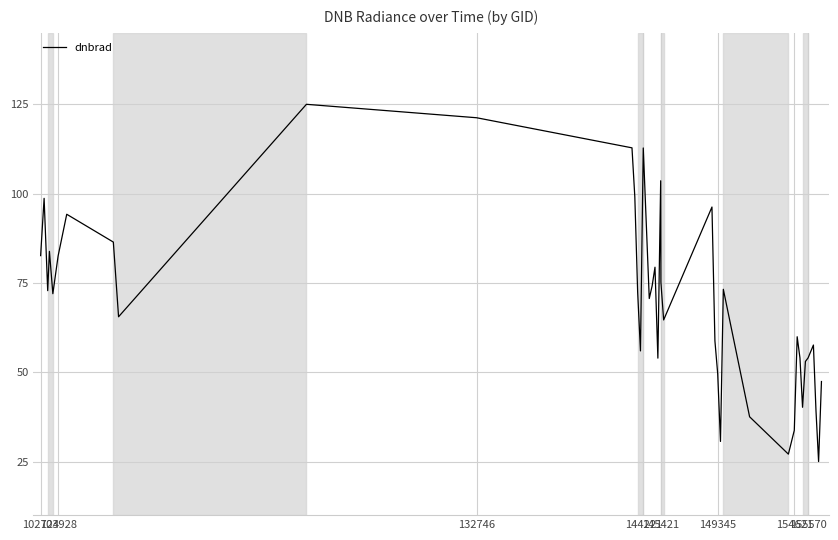

What is the sum of all values?

2796.8